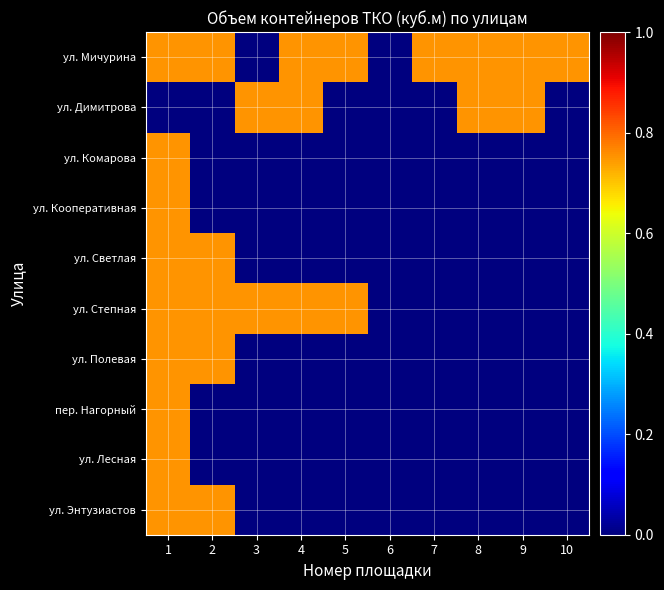

Count the number of categories in the chart.

10